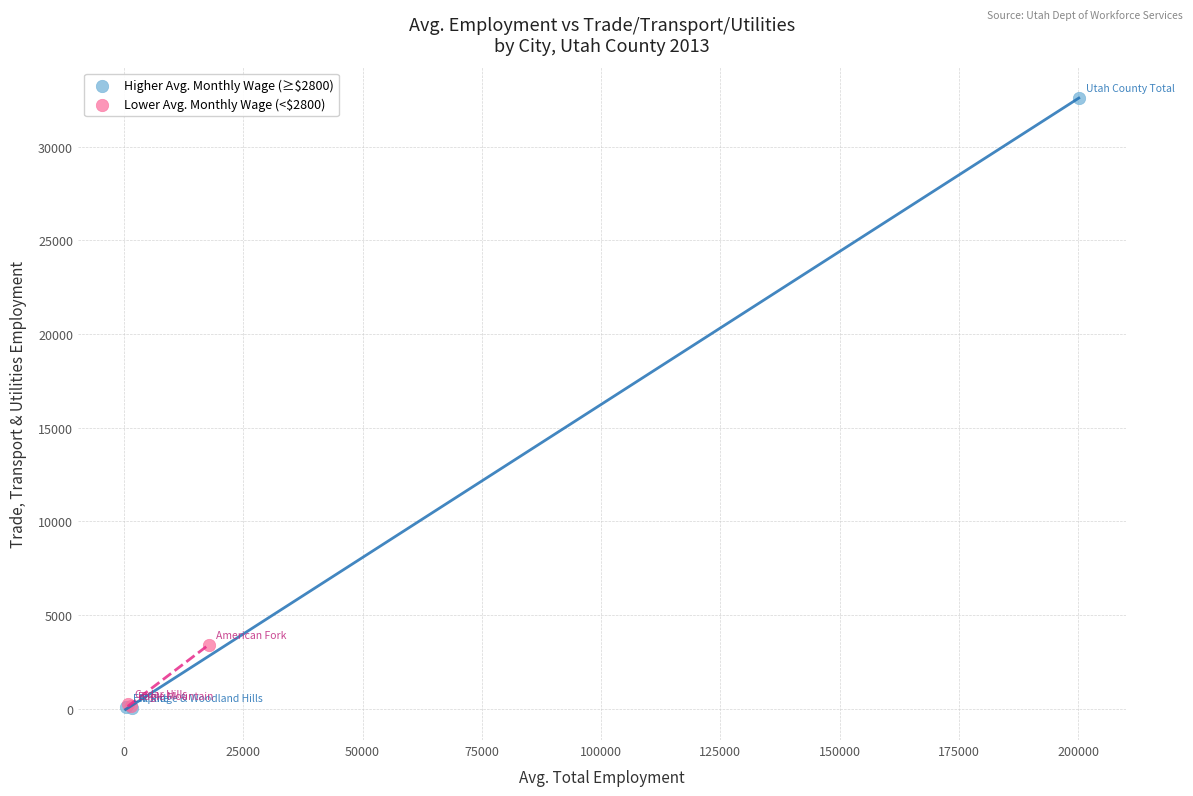

Which series has the largest Y range (max minus min)?

Higher Avg. Monthly Wage (≥$2800)